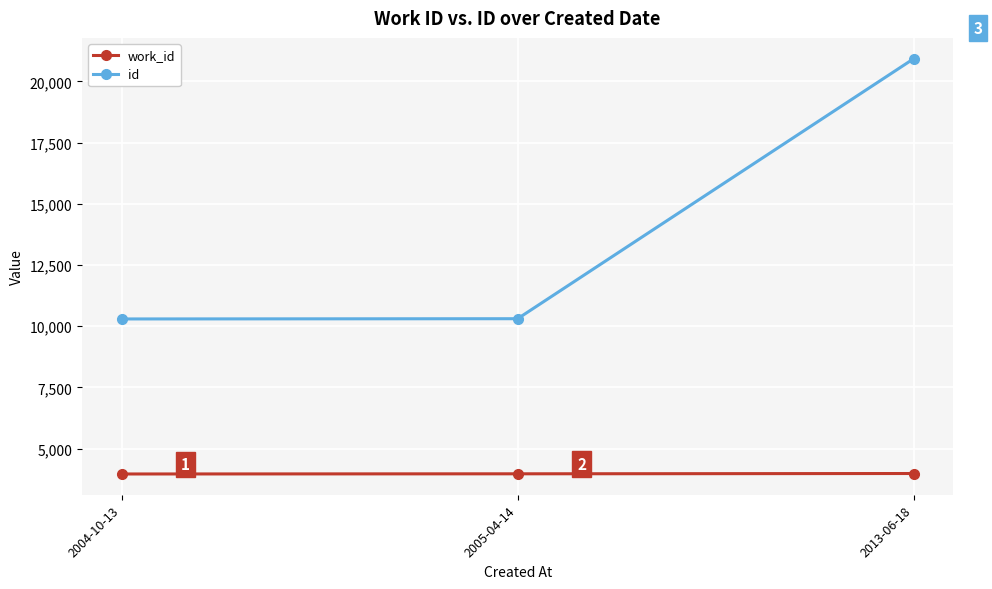

True or false: work_id has a value of 5555 at 2004-10-13.

False